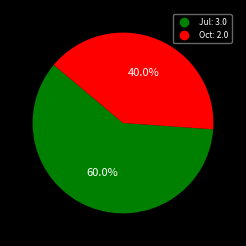

Approximately how many times larger is the value at Oct compared to Jul?

0.7